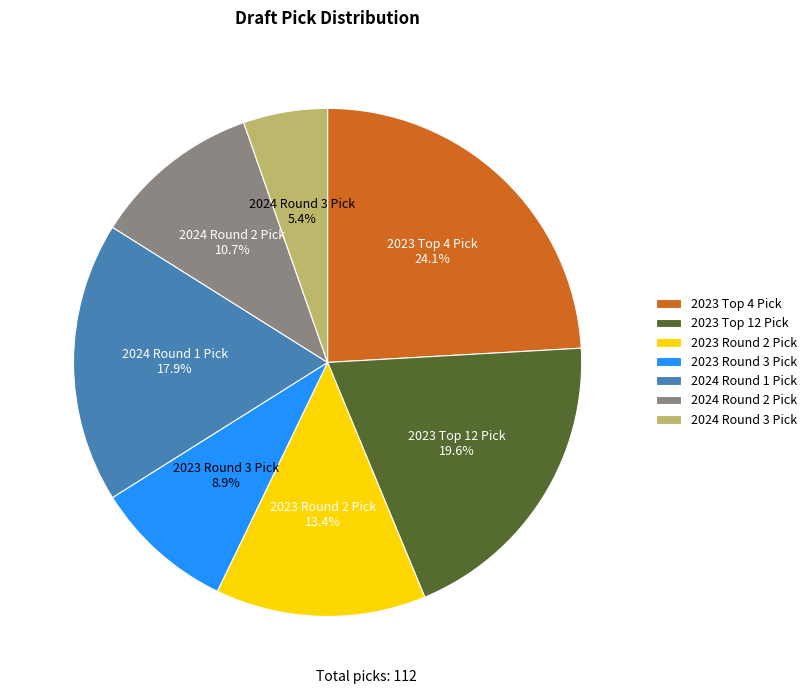

Rank the categories by value from lowest to highest.

2024 Round 3 Pick, 2023 Round 3 Pick, 2024 Round 2 Pick, 2023 Round 2 Pick, 2024 Round 1 Pick, 2023 Top 12 Pick, 2023 Top 4 Pick